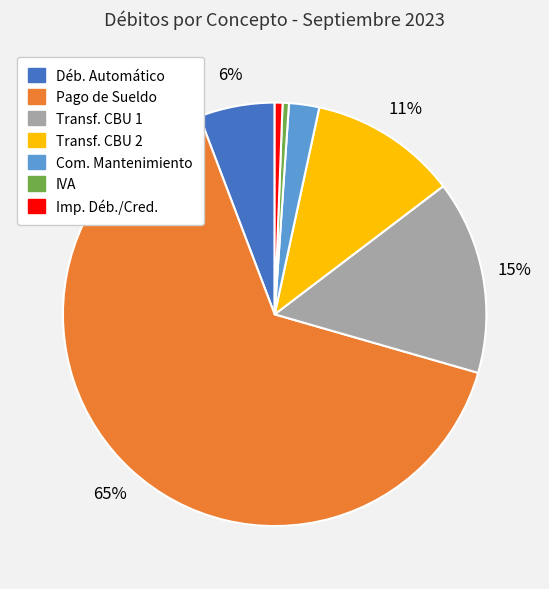

To the nearest percent, what is the average slice percentage?

14%